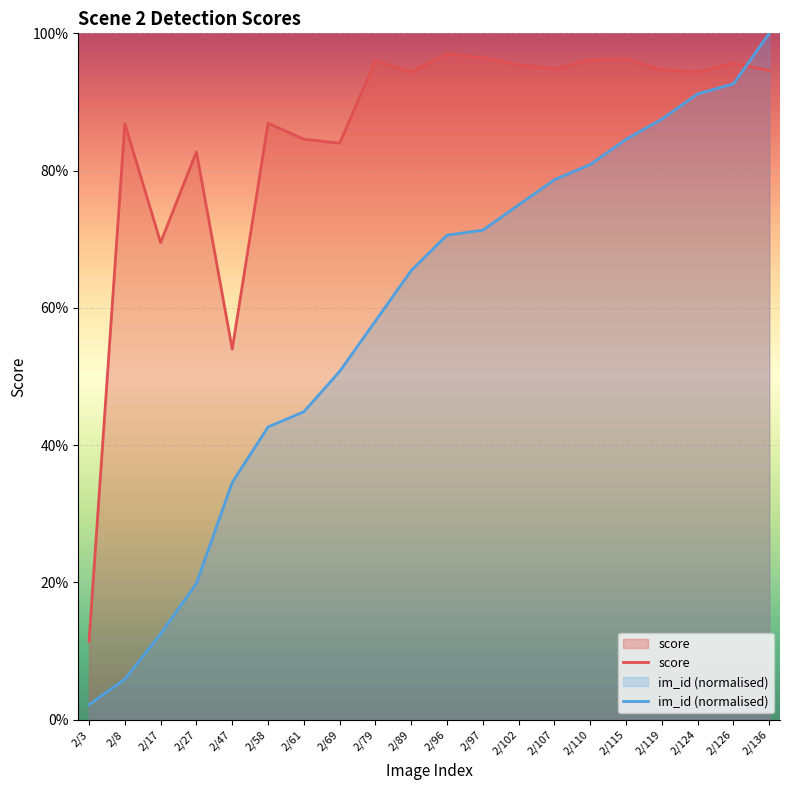

Does the chart display data point markers on the line(s)?

No